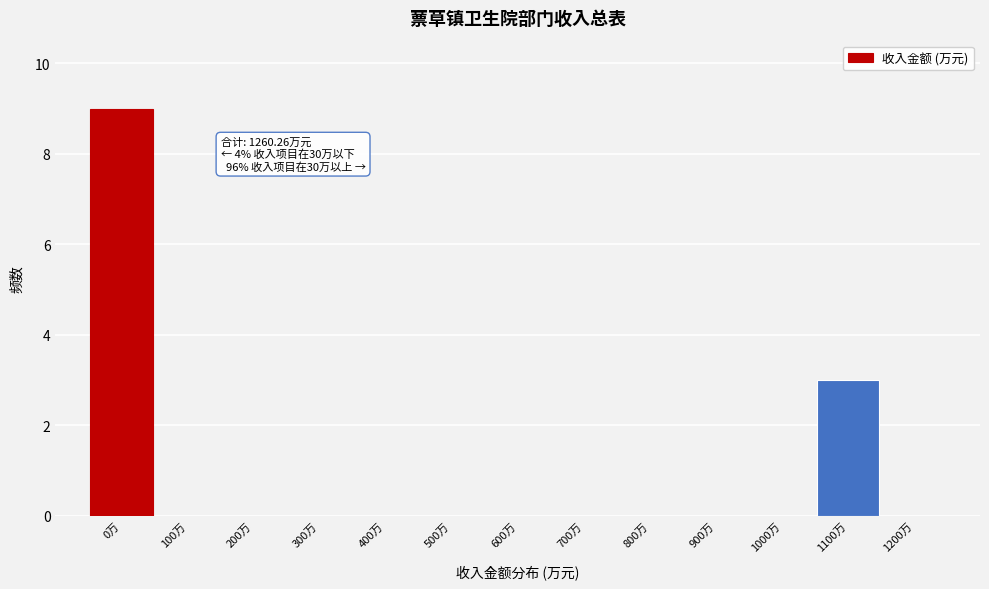

Reading right to left, extract all data points from this chart.

1200万=0	1100万=3	1000万=0	900万=0	800万=0	700万=0	600万=0	500万=0	400万=0	300万=0	200万=0	100万=0	0万=9